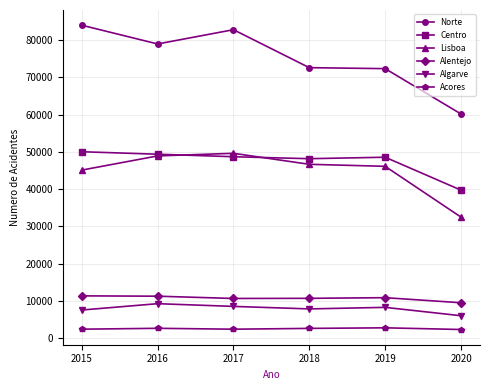

At which label does Algarve reach its peak?

2016